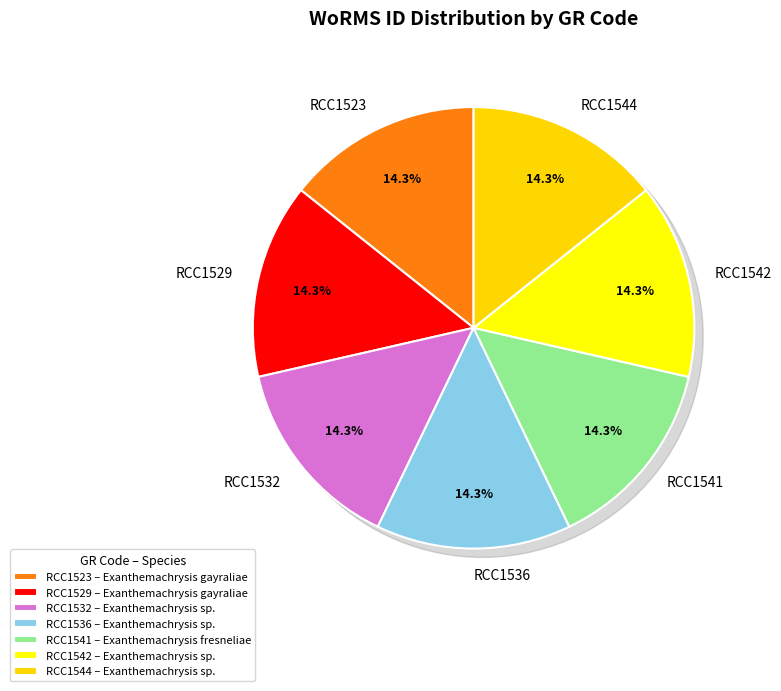

To the nearest percent, what portion does RCC1523 represent?

14%